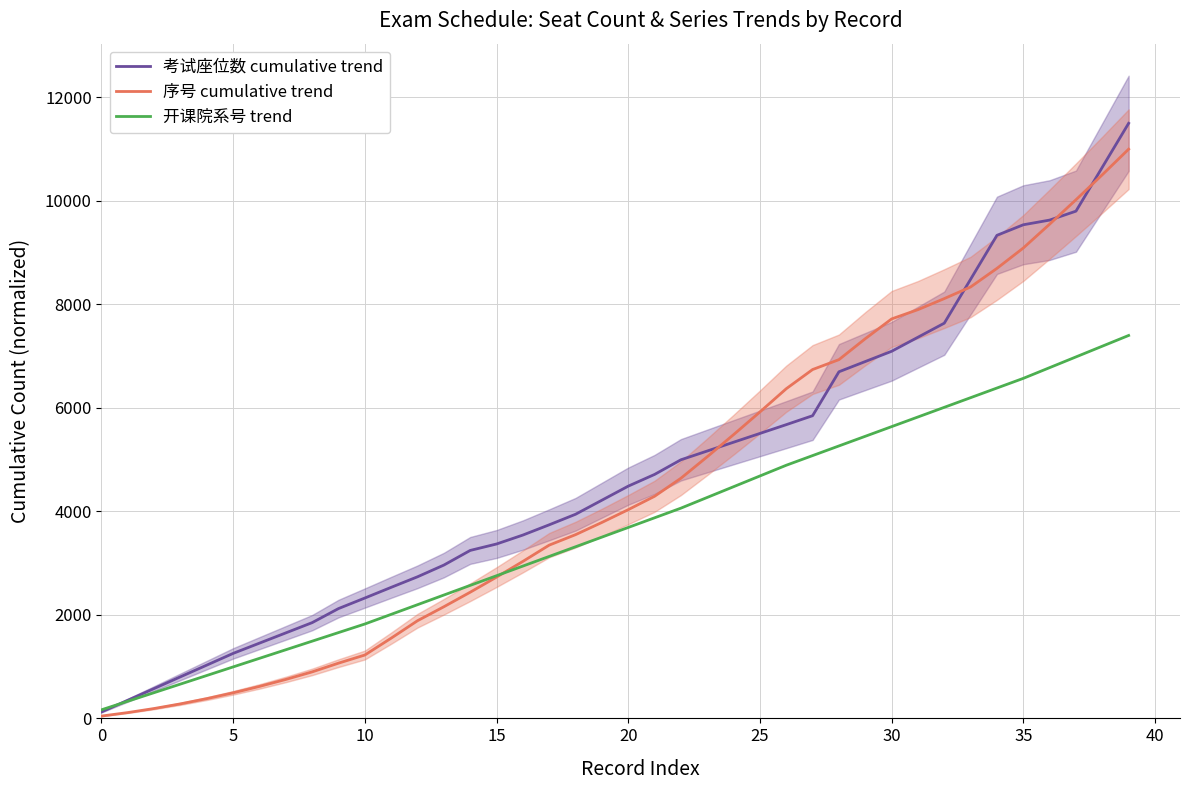

Which series has the largest total across all categories?

考试座位数 cumulative trend